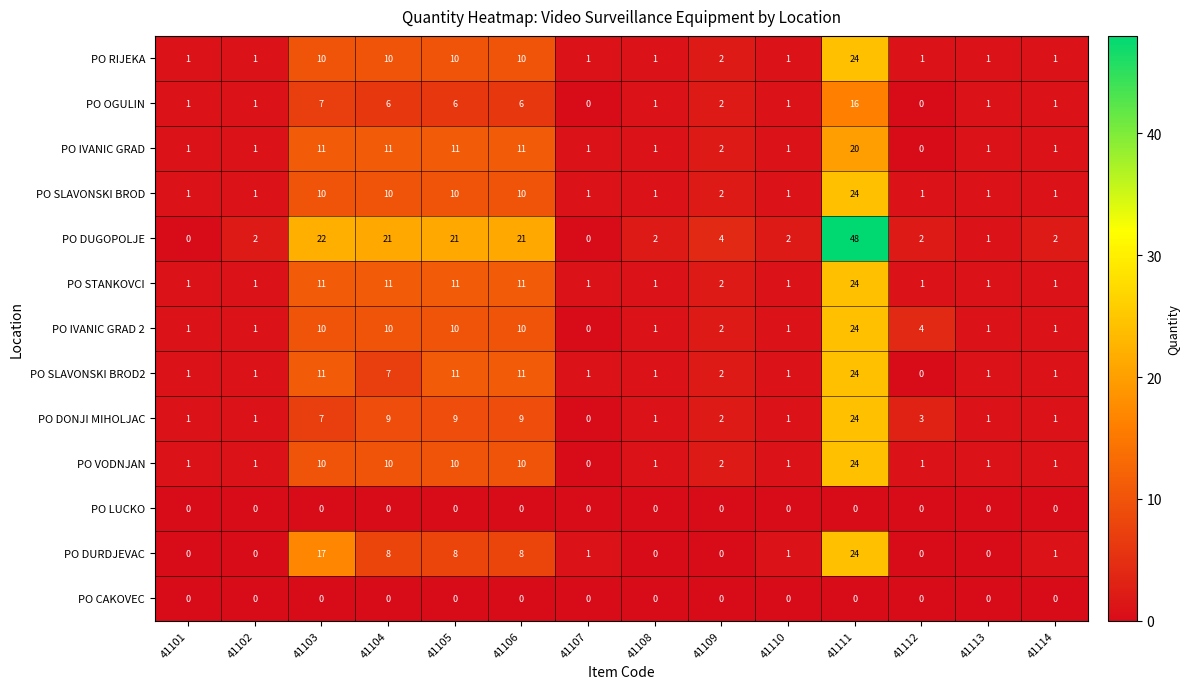

What is the difference between the highest and lowest values at 41107?

1